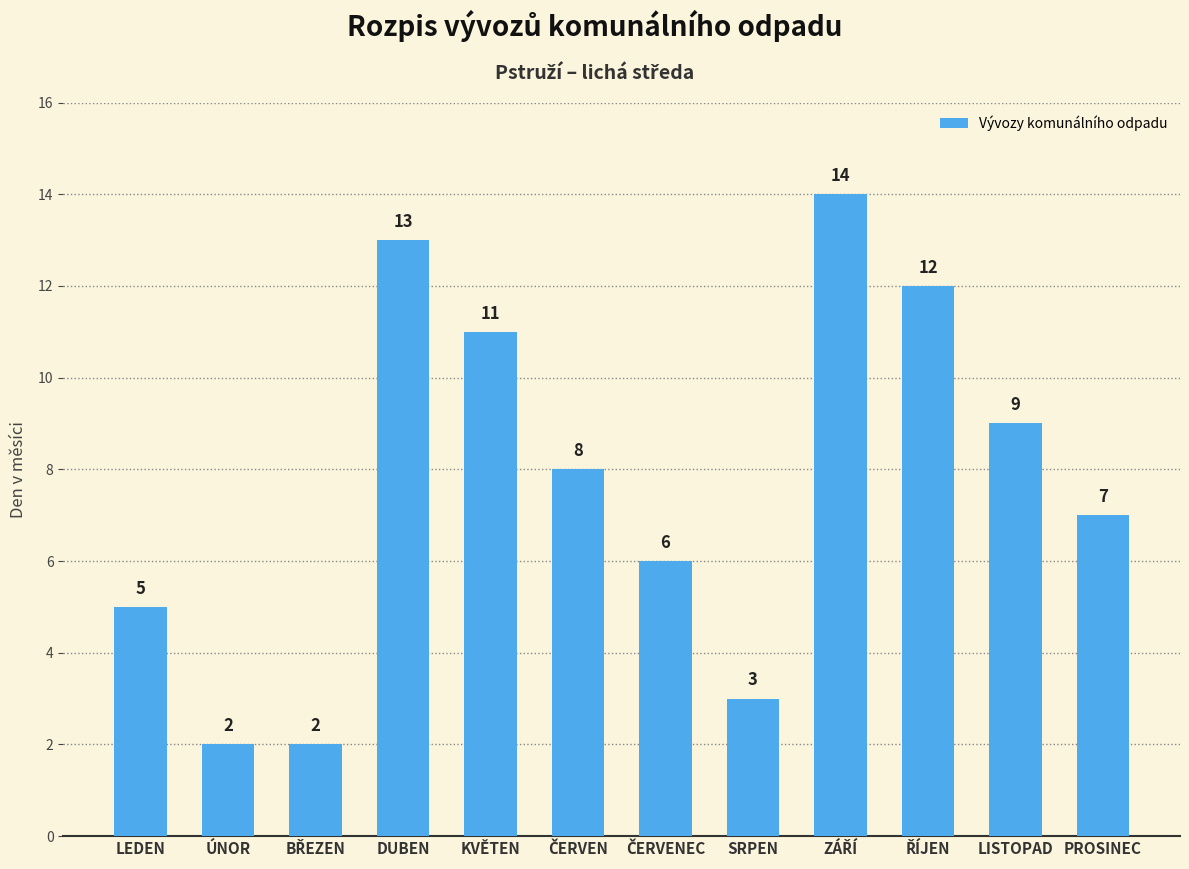

Reading left to right, list all the values displayed in this chart.

5	2	2	13	11	8	6	3	14	12	9	7